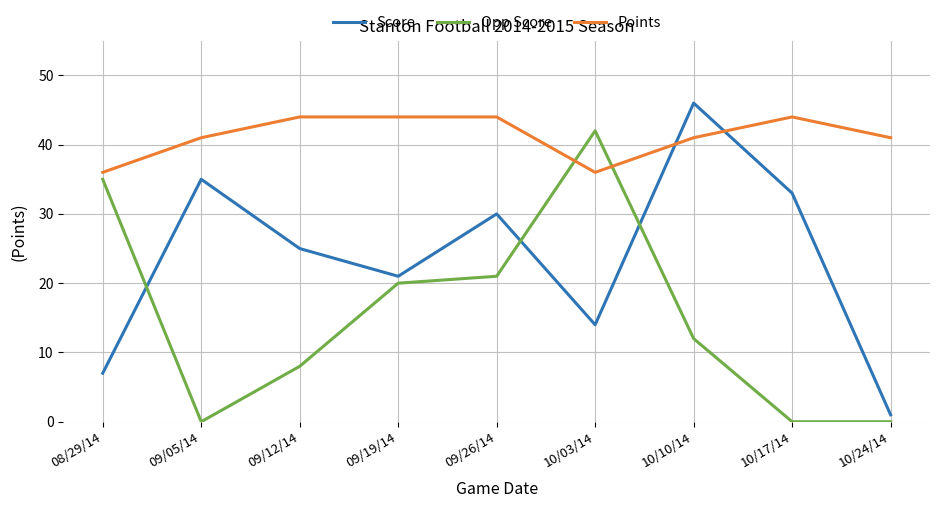

How many categories are shown in the chart?

9